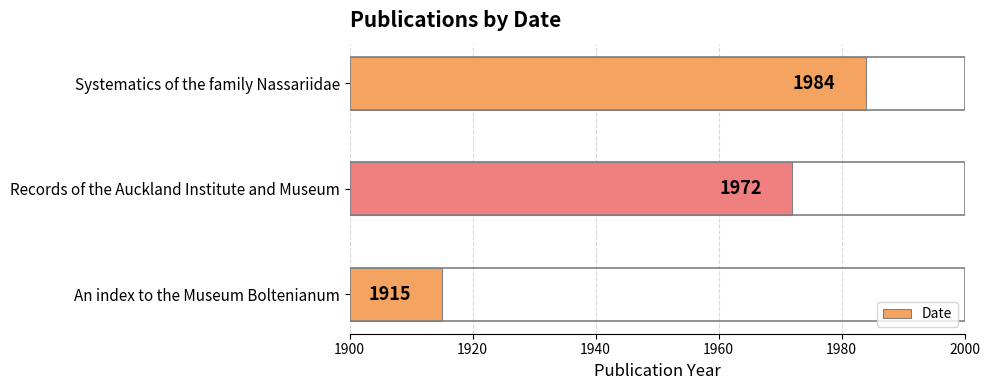

What is the ratio of the value at An index to the Museum Boltenianum to the value at Systematics of the family Nassariidae?

1.0